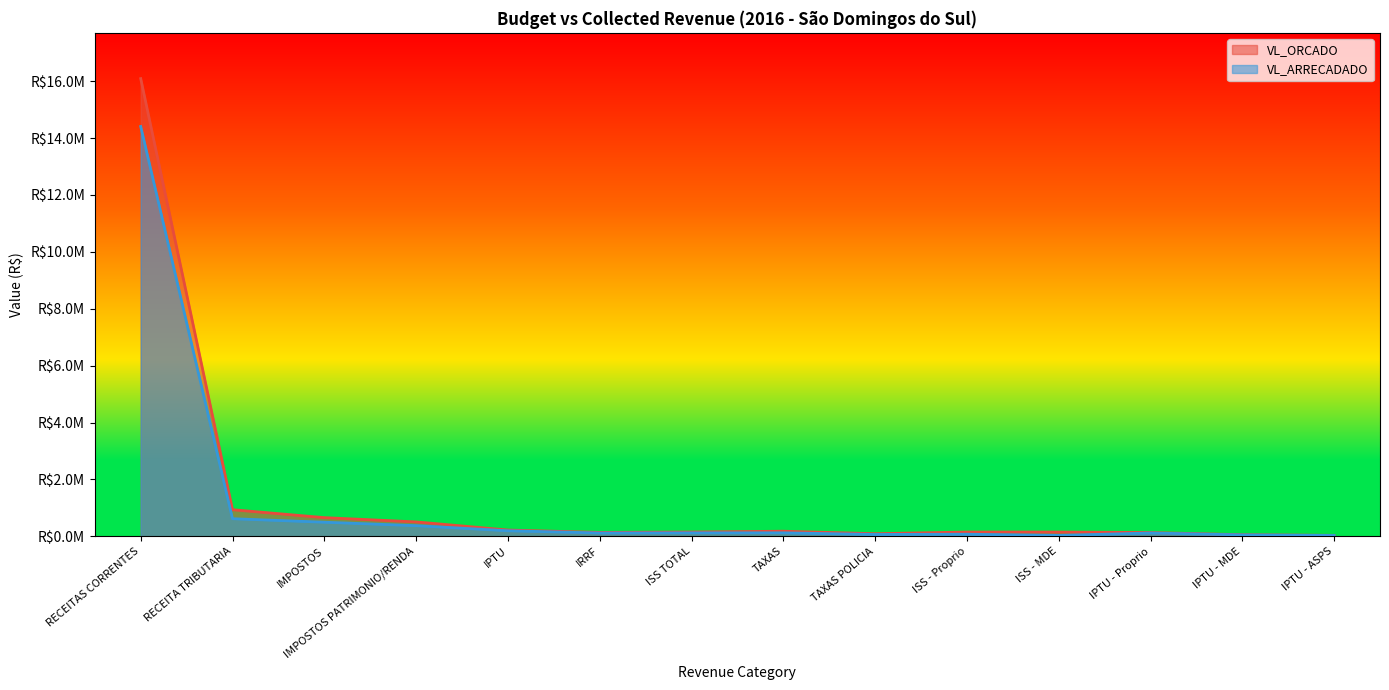

List the labels in order of VL_ARRECADADO value, smallest first.

IPTU - ASPS, ISS - MDE, IPTU - MDE, TAXAS POLICIA, ISS - Proprio, IPTU - Proprio, IRRF, ISS TOTAL, TAXAS, IPTU, IMPOSTOS PATRIMONIO/RENDA, IMPOSTOS, RECEITA TRIBUTARIA, RECEITAS CORRENTES